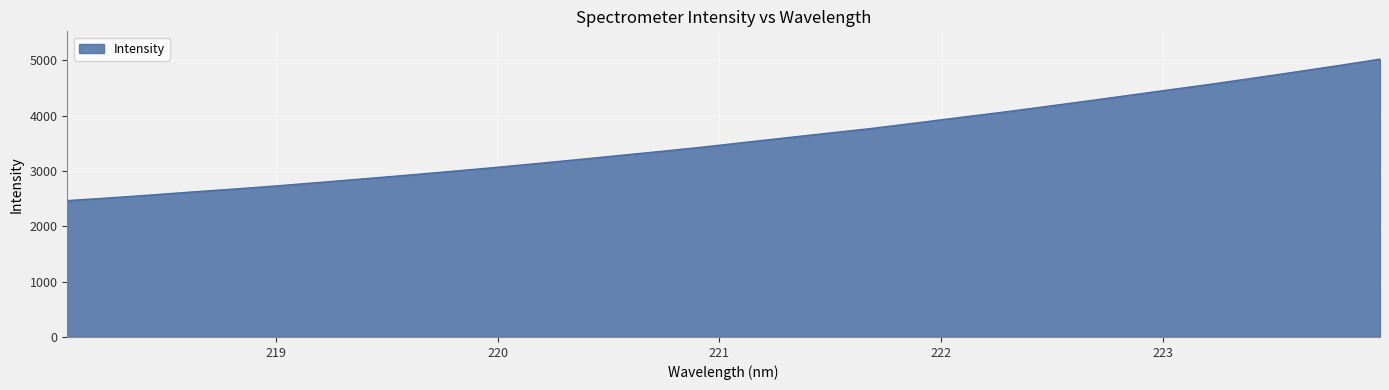

How many lines are shown in the chart?

1